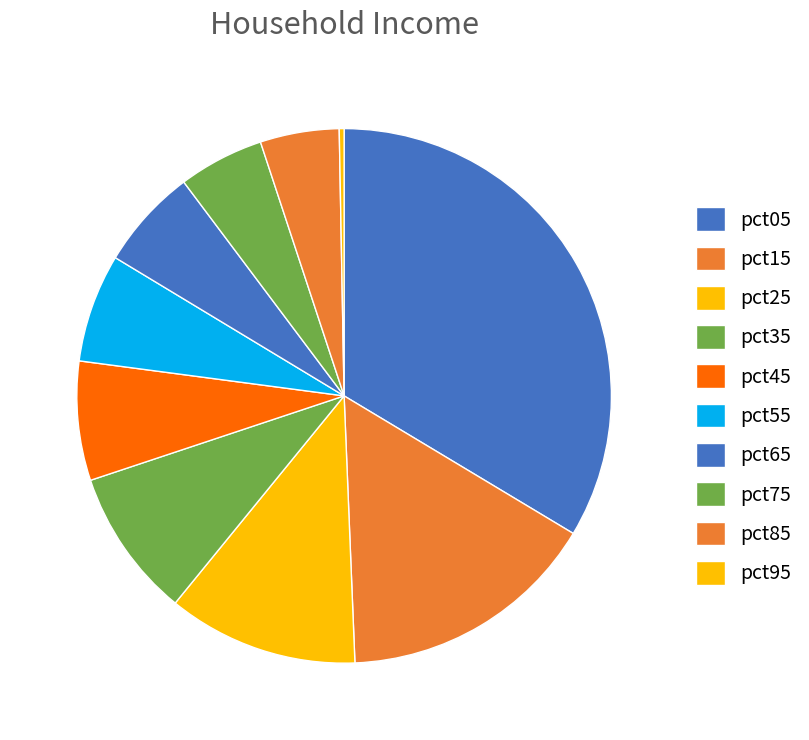

To the nearest percent, what is the combined percentage of pct15 and pct35?

25%